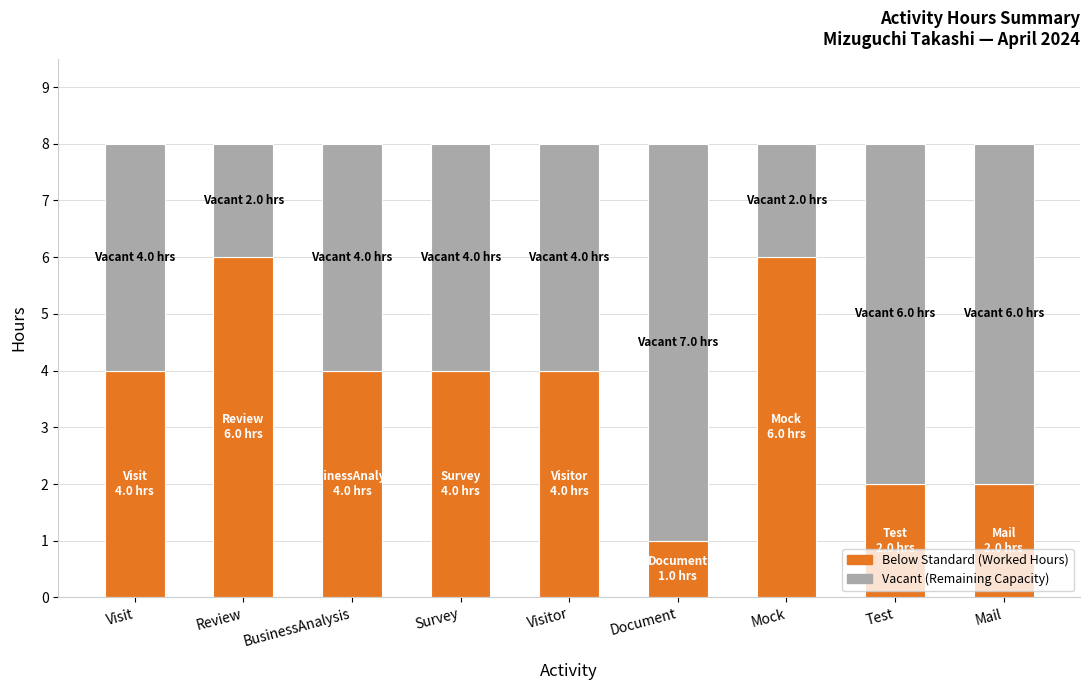

What is the total value across all series at Visitor?

8